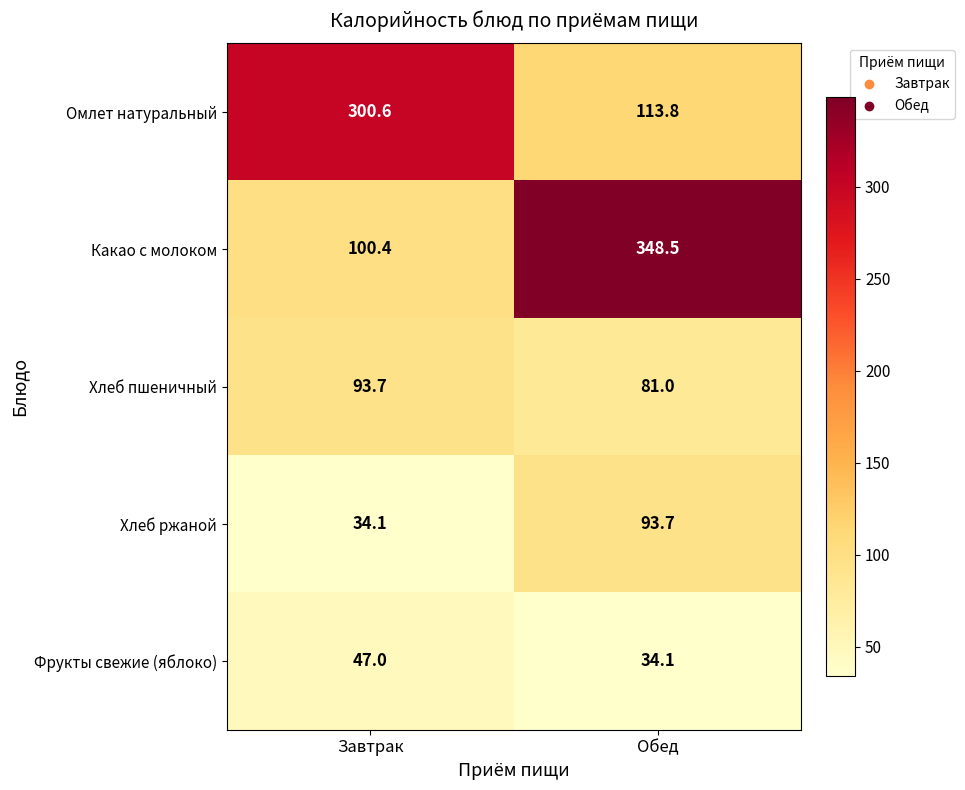

At which category is the sum across all series the highest?

Обед